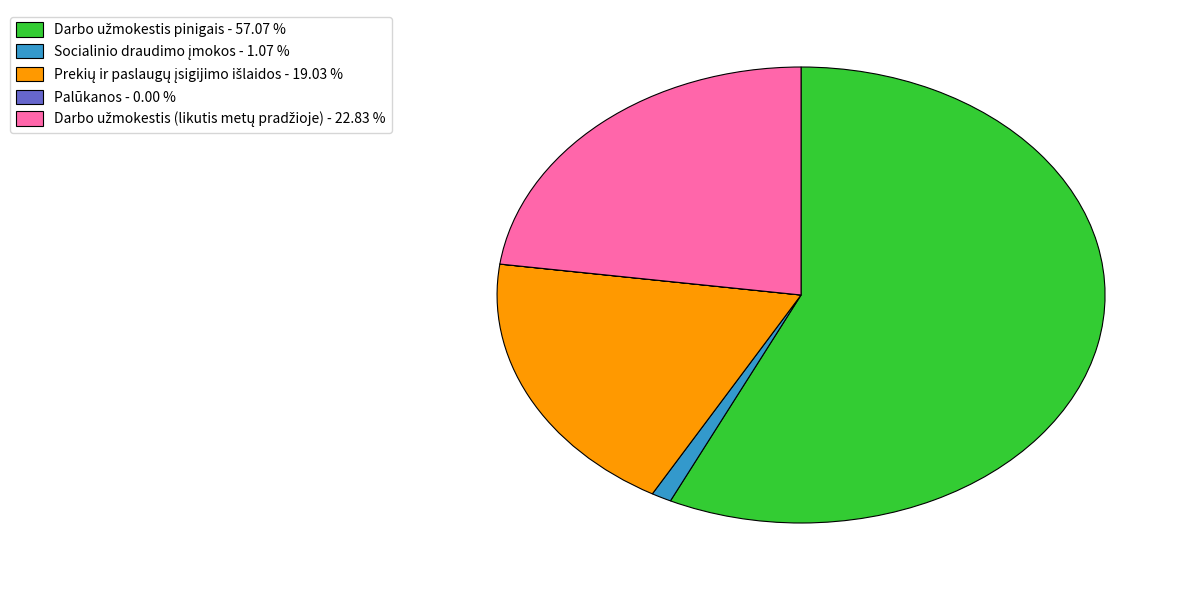

Is there a majority slice in this chart?

Yes